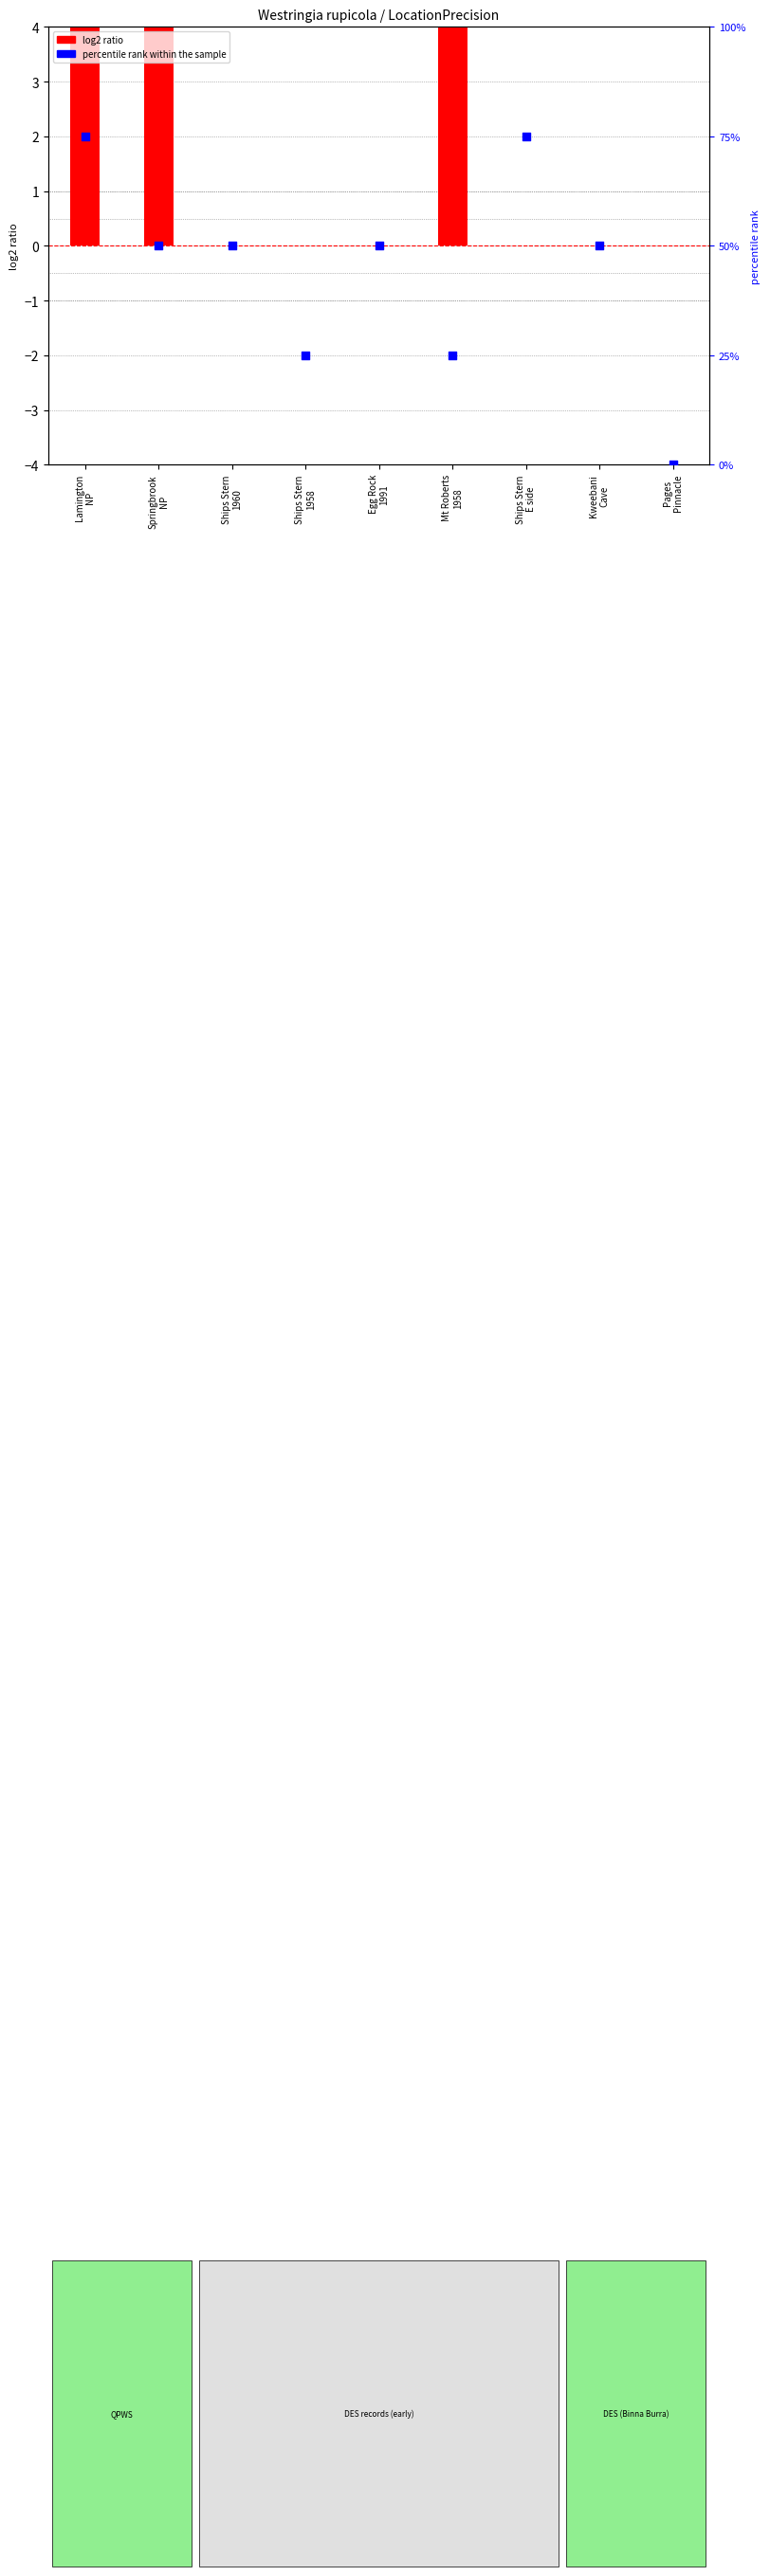

At which category is the sum across all series the highest?

Lamington
NP